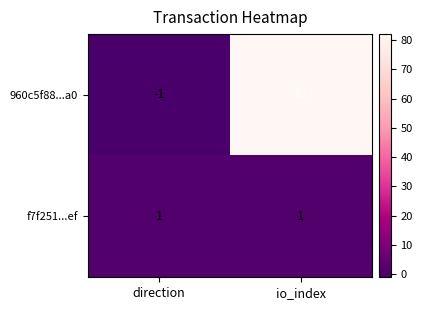

Between direction and io_index, which series saw the biggest shift?

960c5f88...a0